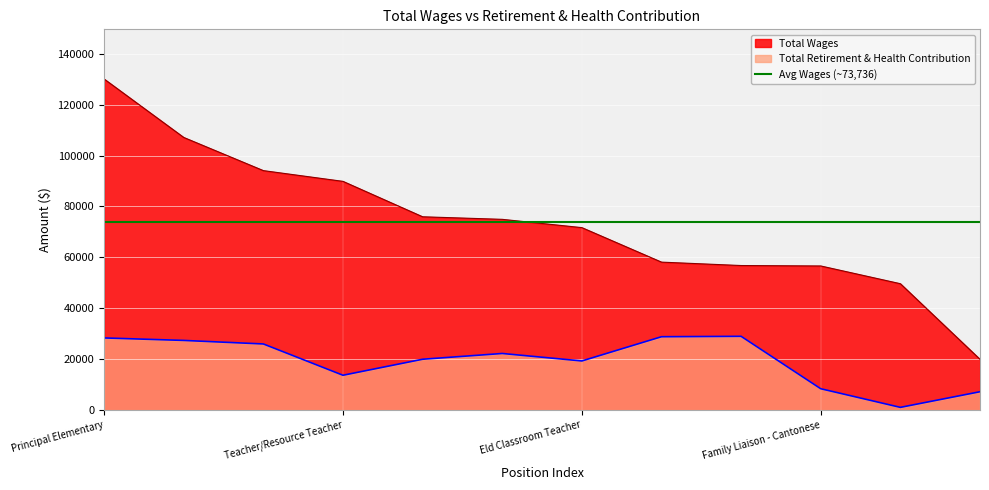

How many data points does each series have?

12